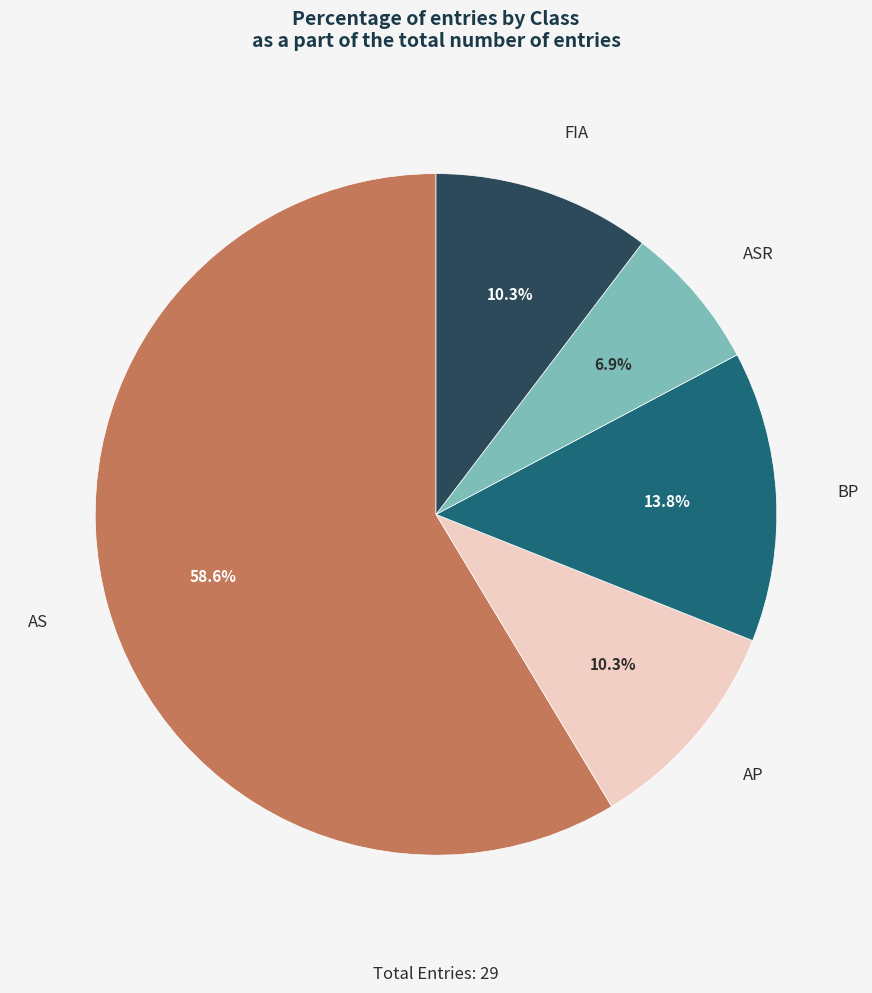

To the nearest percent, what is the average slice percentage?

20%